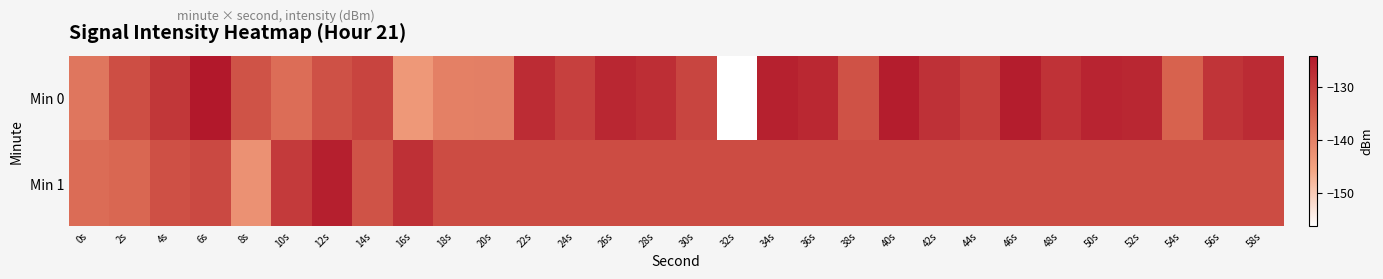

Rank the series by their average value, from highest to lowest.

Min 0, Min 1